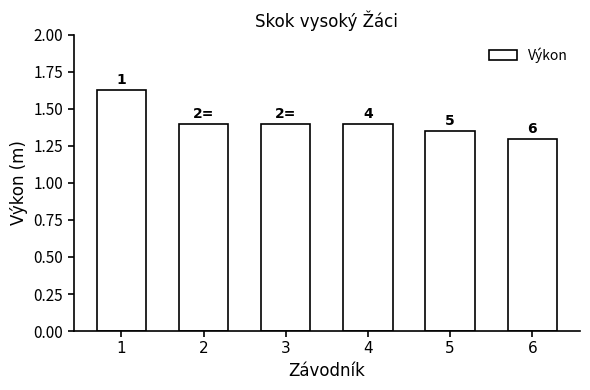

Rank the categories by value from lowest to highest.

6, 5, 2, 3, 4, 1